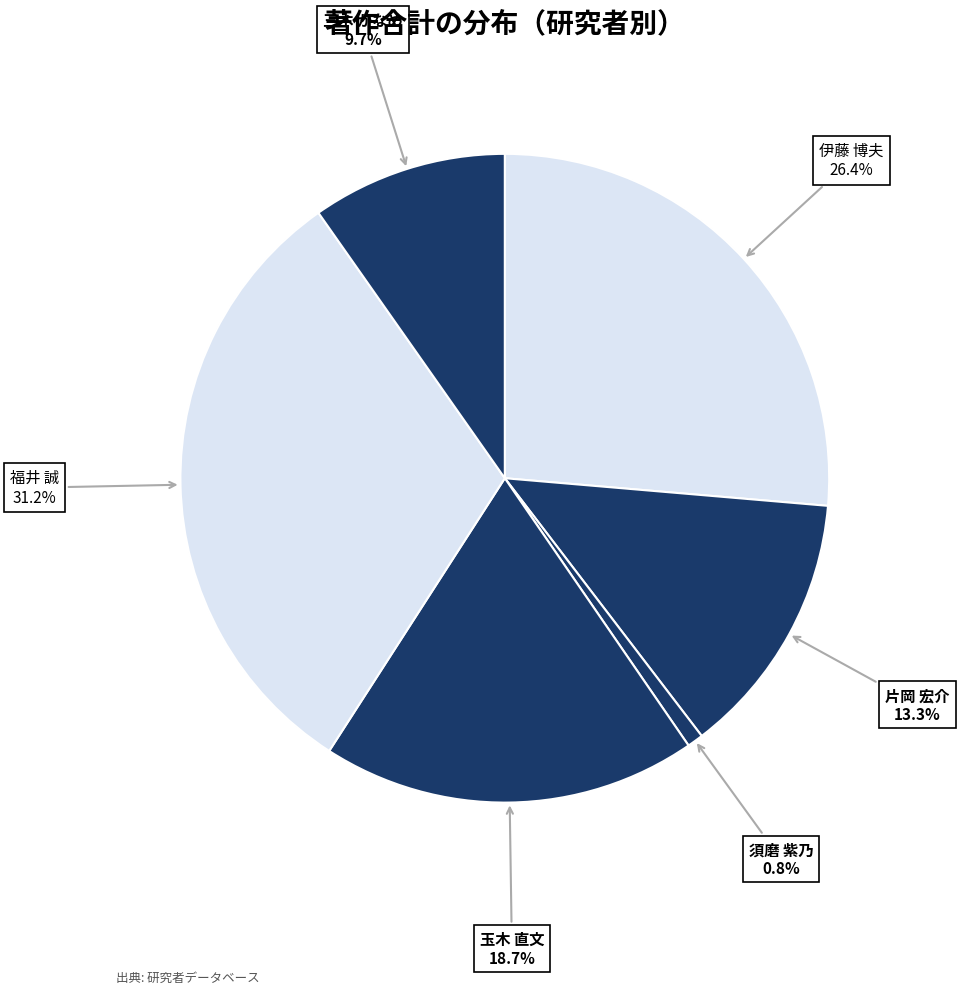

To the nearest percent, what is the average slice percentage?

17%